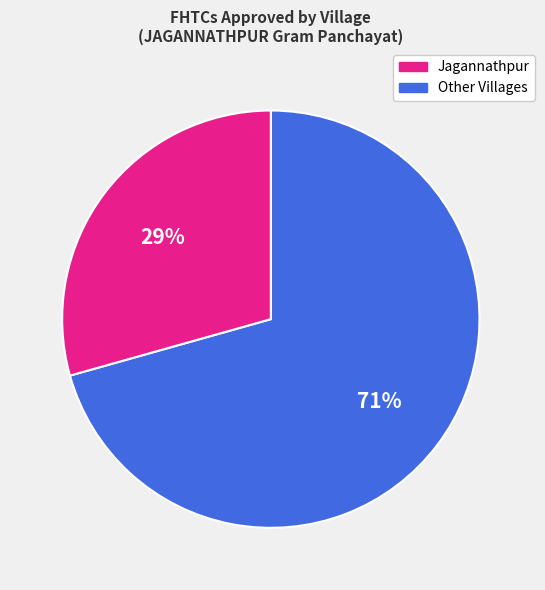

Is there a majority slice in this chart?

Yes